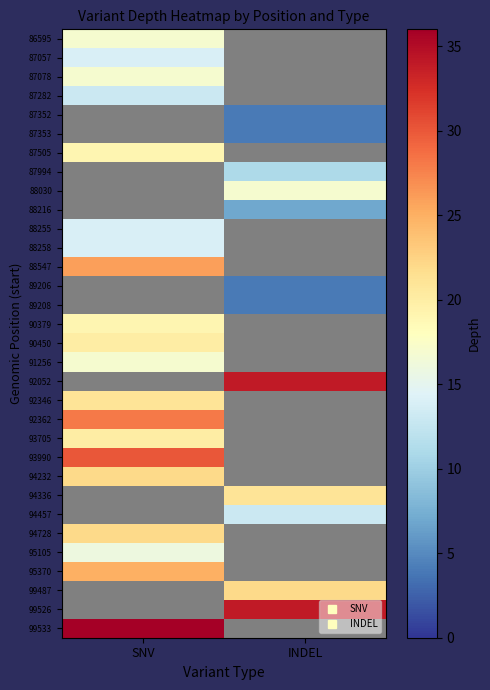

Between SNV and INDEL, which is larger?

INDEL